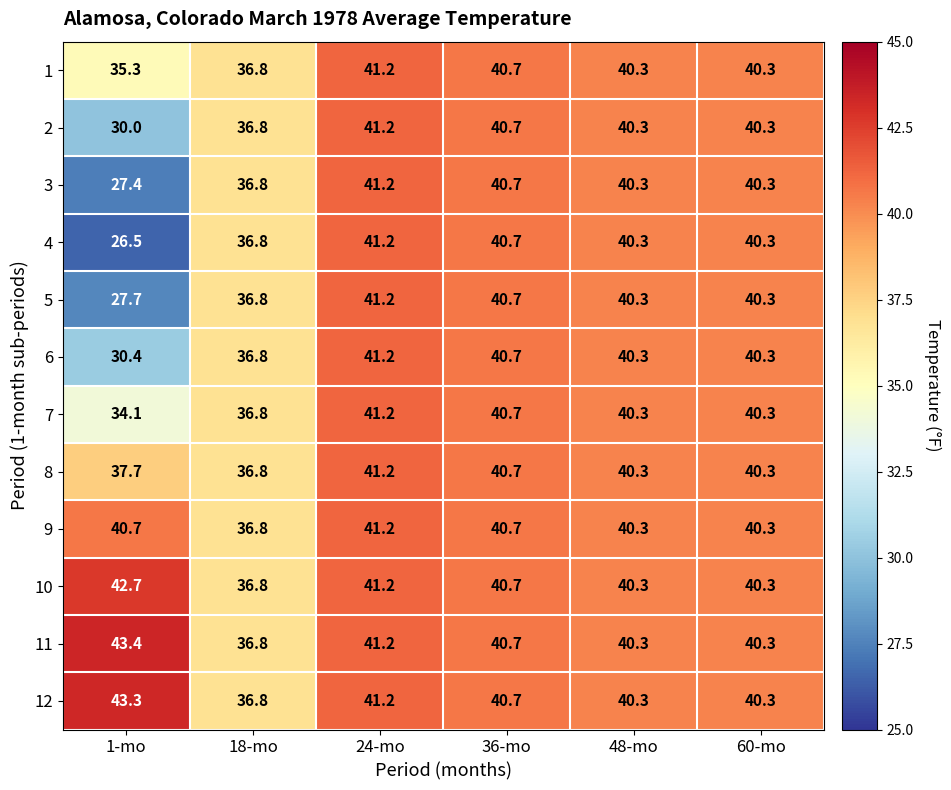

Count the number of data series in this chart.

12